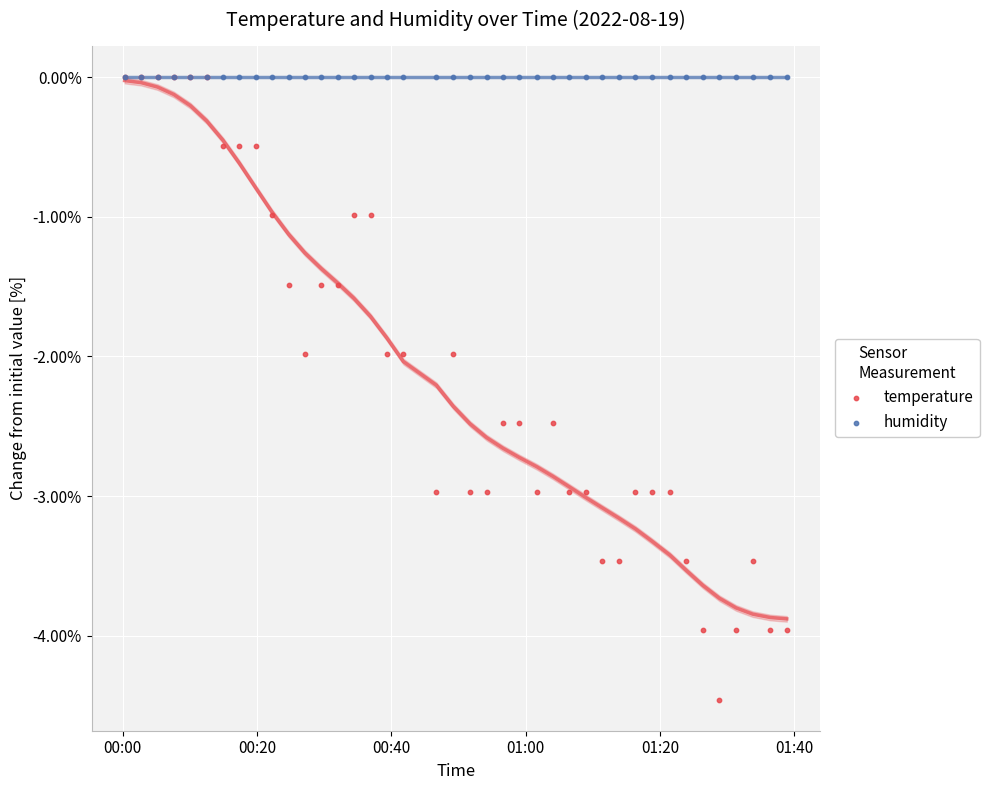

Which series has the largest Y range (max minus min)?

temperature